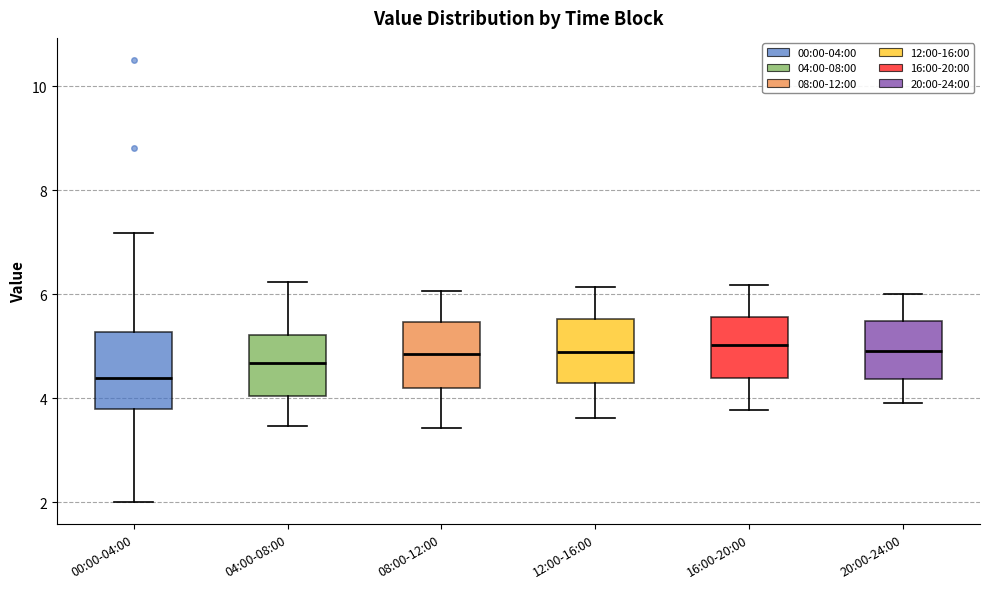

Which box has the lowest median line?

00:00-04:00